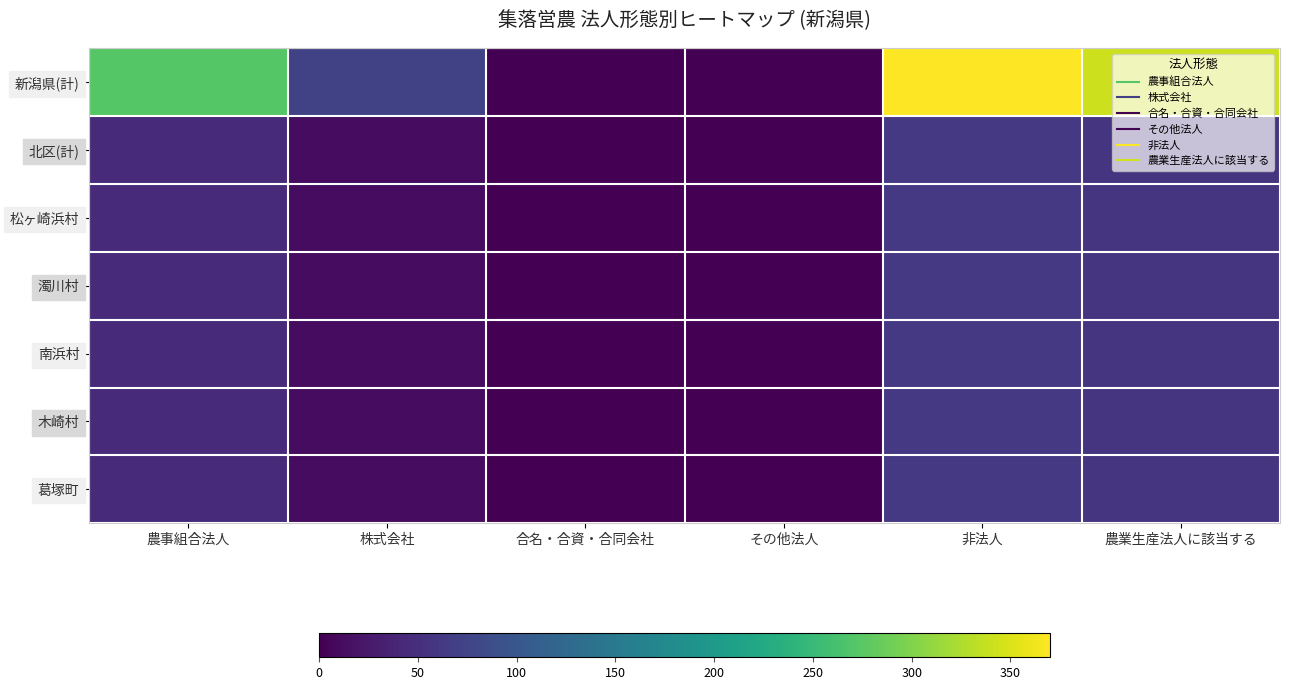

At 株式会社, list the series in order from largest to smallest.

新潟県(計), 北区(計), 松ヶ崎浜村, 濁川村, 南浜村, 木崎村, 葛塚町